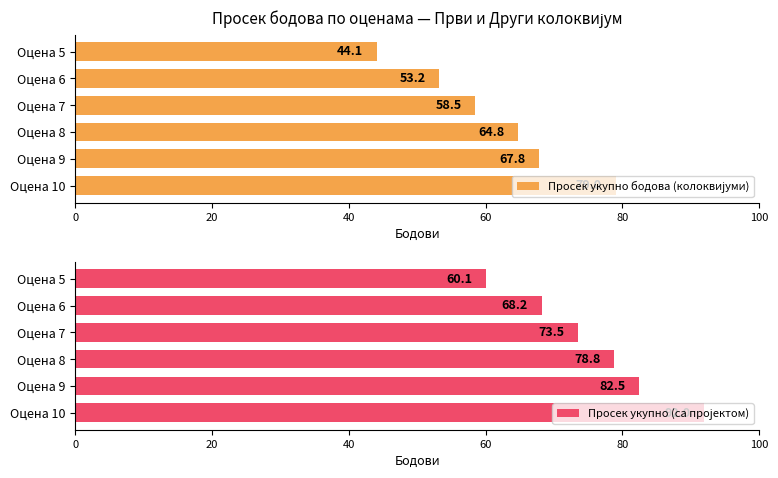

Reading left to right, transcribe all the data shown in this chart.

Просек укупно бодова (колоквијуми): 79.0	67.8	64.8	58.5	53.2	44.1
Просек укупно (са пројектом): 92.0	82.5	78.8	73.5	68.2	60.1